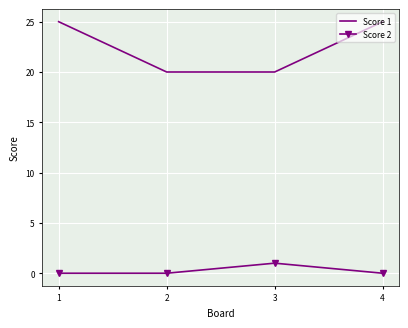

Reading left to right, what are all the values shown in this chart?

Score 1: 25	20	20	25
Score 2: 0	0	1	0